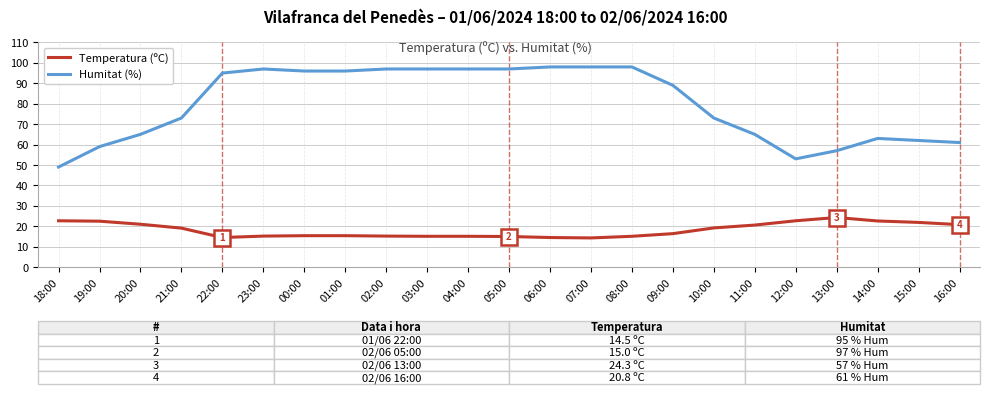

What is the sum of all Humitat (%) values?

1835.0